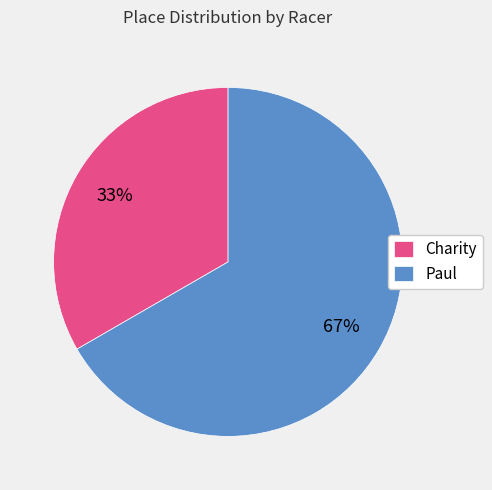

To the nearest percent, what percentage of the pie is Charity?

33%